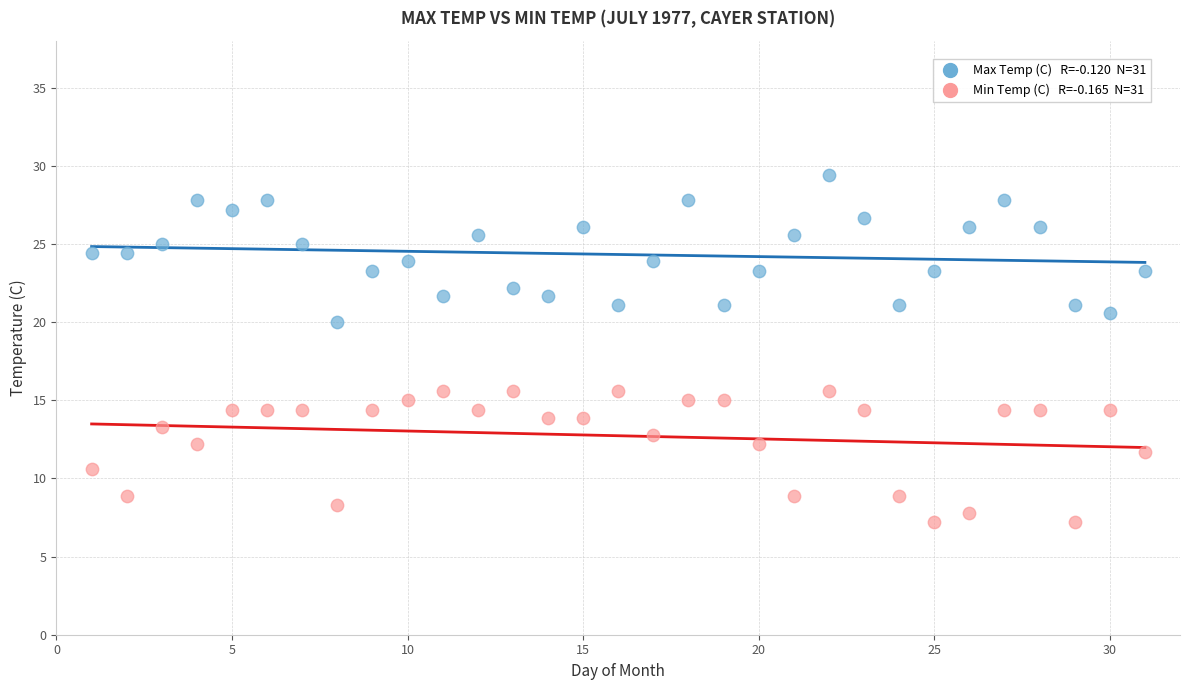

Across all data points, what is the range of X values (max minus min)?

30.0